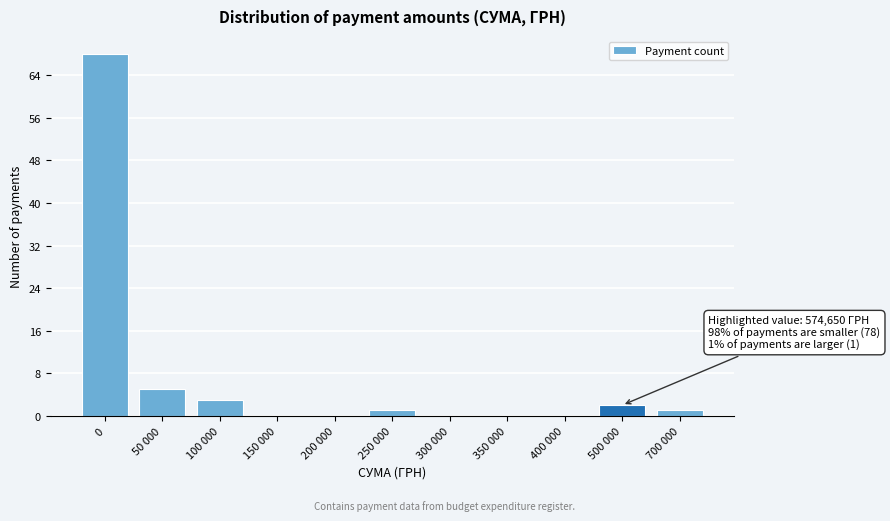

Reading left to right, what are all the values shown in this chart?

0=68	50 000=5	100 000=3	150 000=0	200 000=0	250 000=1	300 000=0	350 000=0	400 000=0	500 000=2	700 000=1